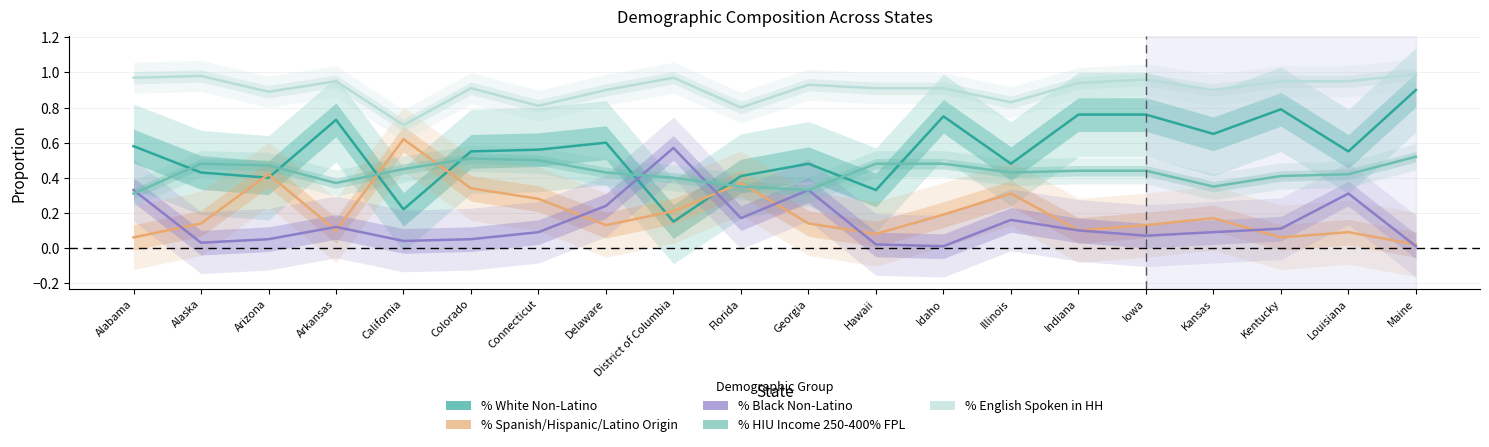

Where is the first local maximum for % White Non-Latino?

Arkansas